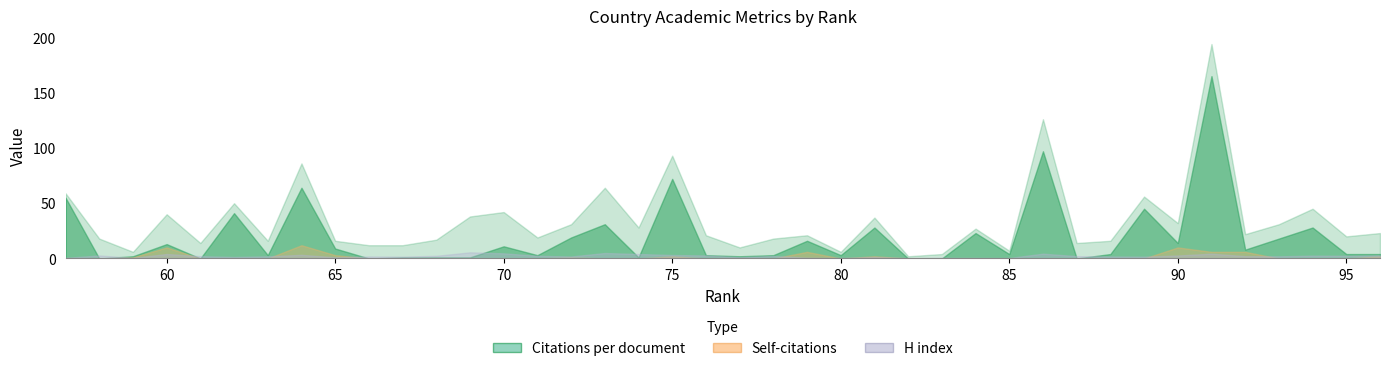

How many interior local valleys does the Citations per document series have?

12